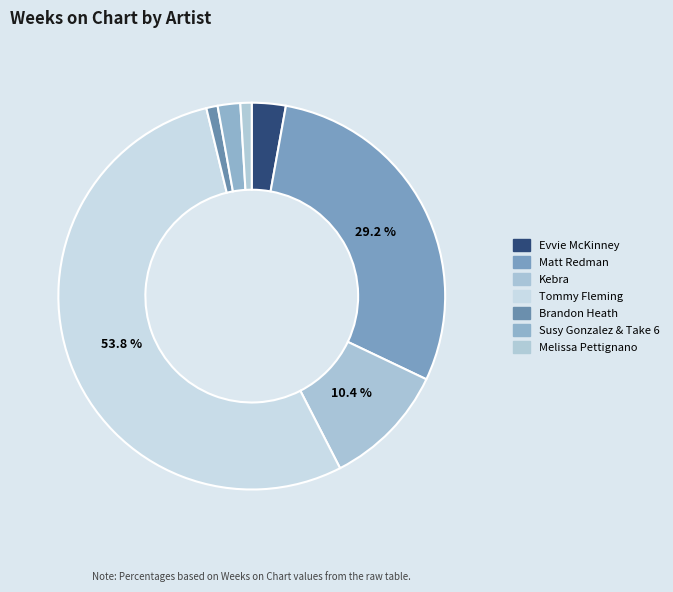

How many segments does this pie chart have?

7